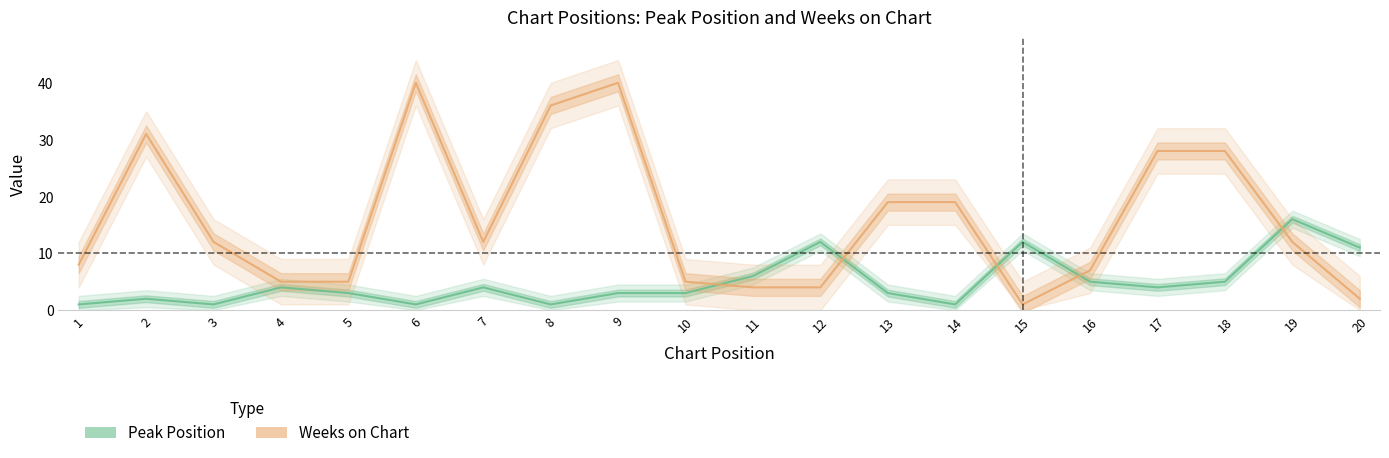

Which label corresponds to the smallest value in the chart?

1